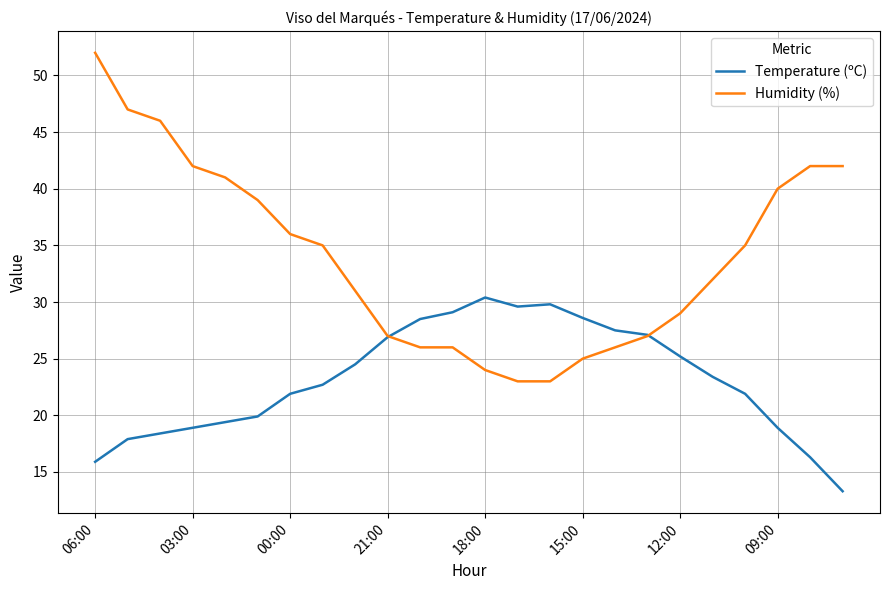

Which series has the largest total across all categories?

Humidity (%)